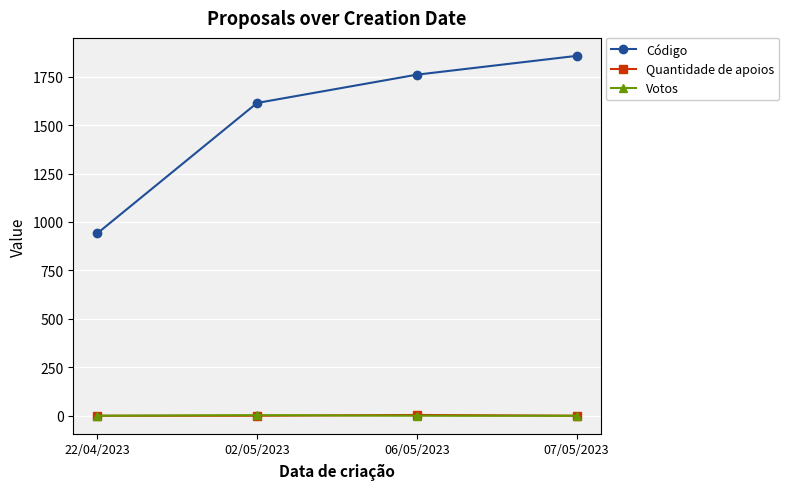

Does the chart have visible grid lines?

Yes